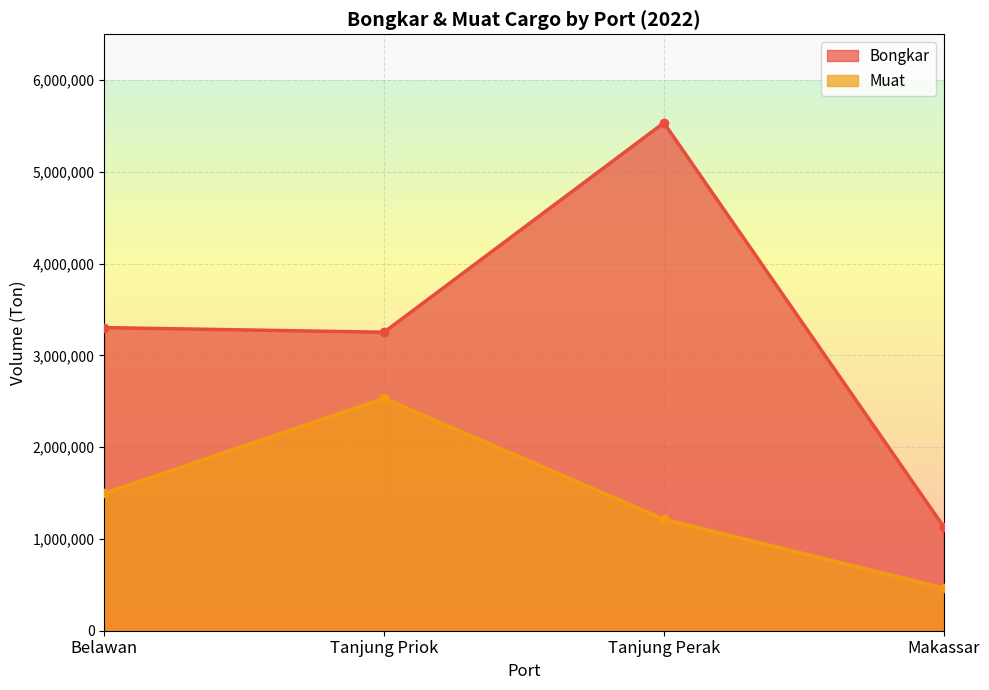

At how many categories does at least one series exceed 4324076?

1